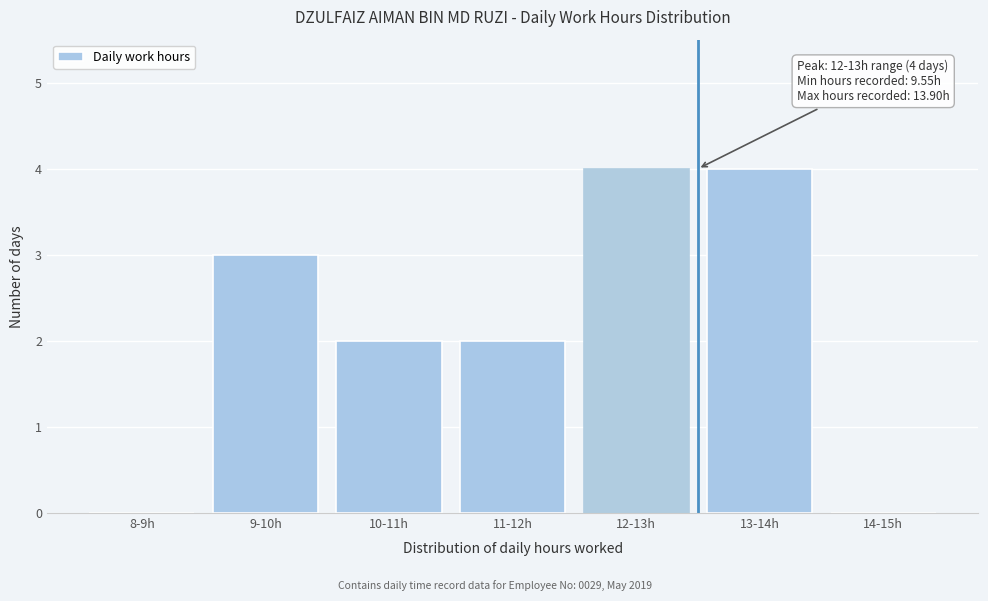

Reading right to left, transcribe all the data shown in this chart.

14-15h=0	13-14h=4	12-13h=4	11-12h=2	10-11h=2	9-10h=3	8-9h=0